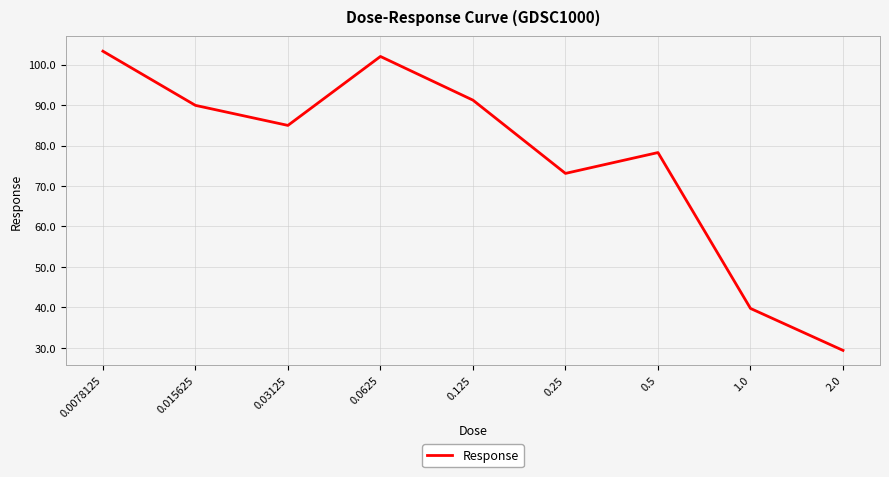

Does the chart have visible grid lines?

Yes